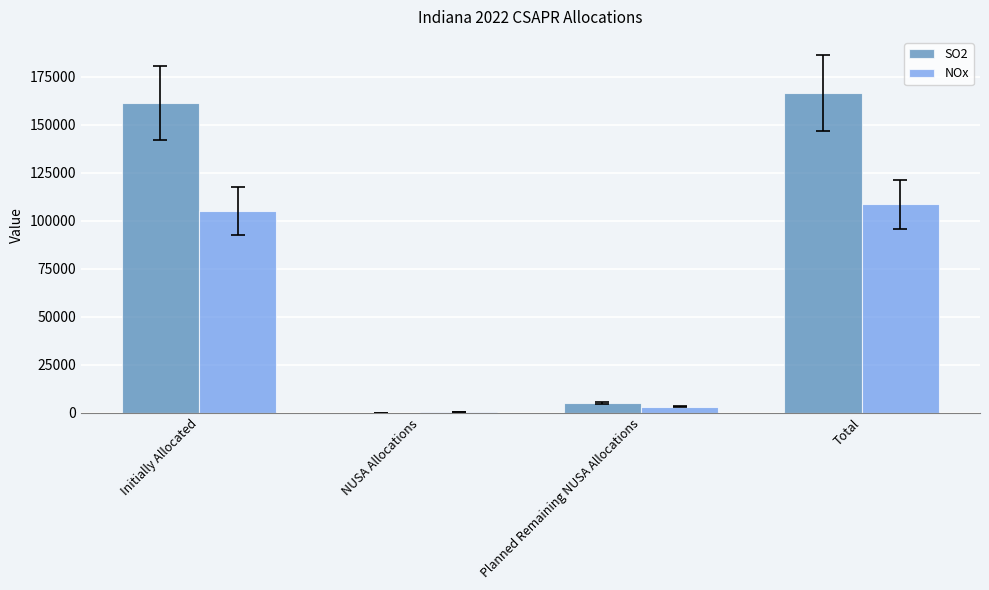

What is the total value across all series at NUSA Allocations?

154